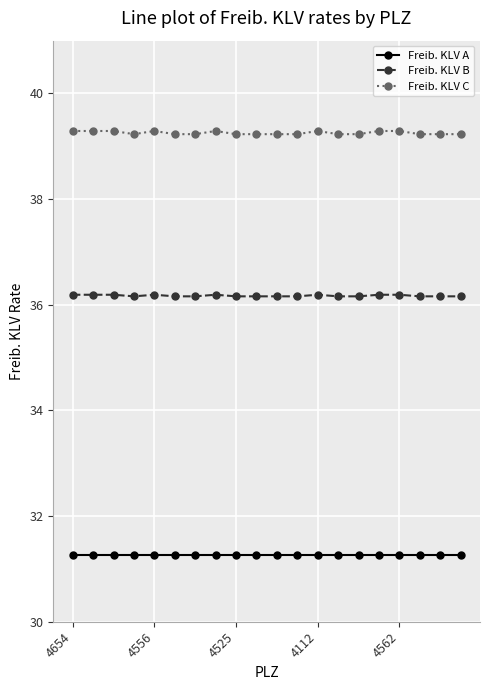

True or false: Freib. KLV A and Freib. KLV B intersect in this chart.

False